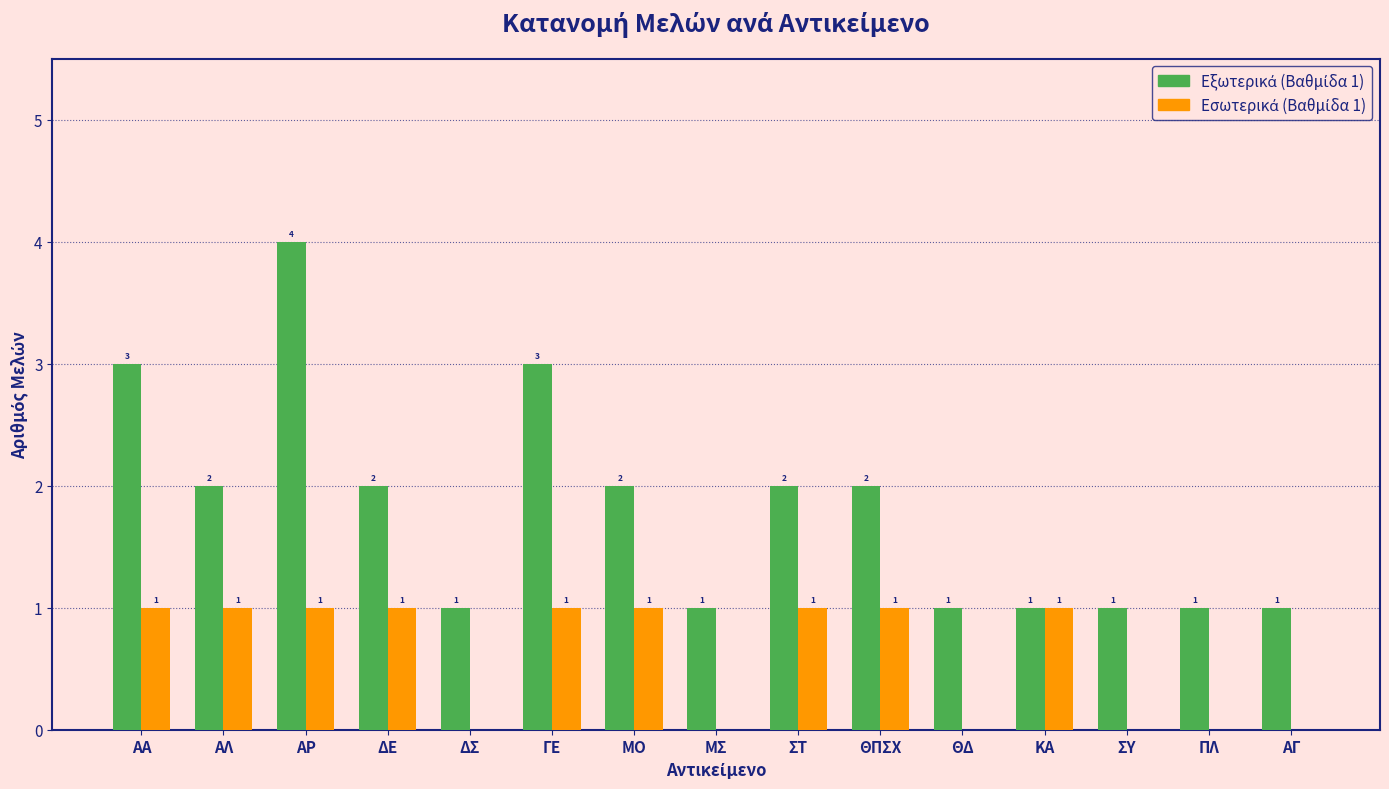

At which category is the sum across all series the highest?

ΑΡ